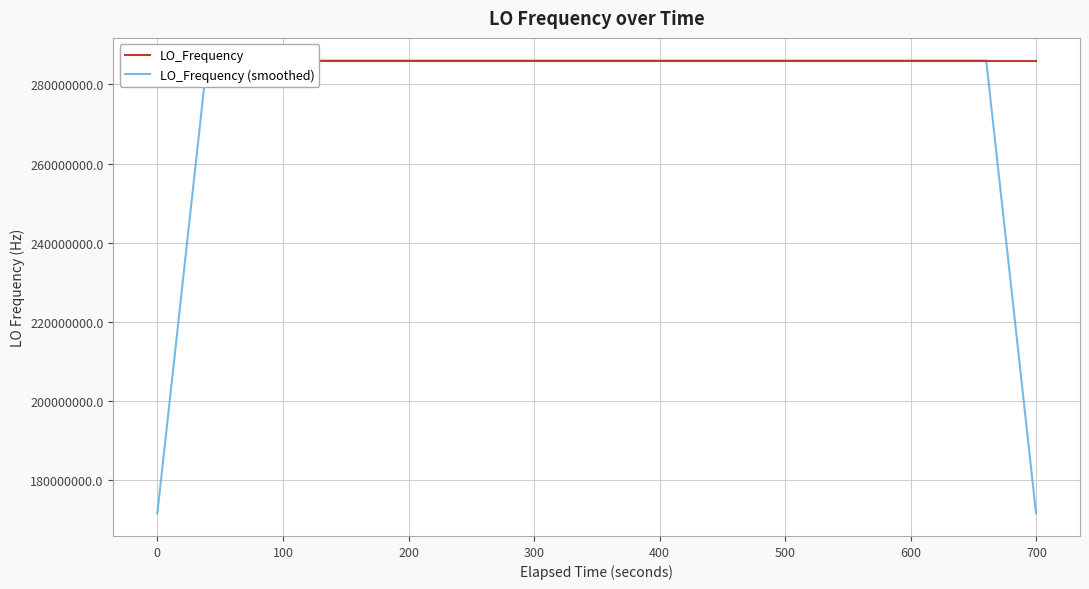

What is the highest value of the LO_Frequency (smoothed) series?

286047000.8